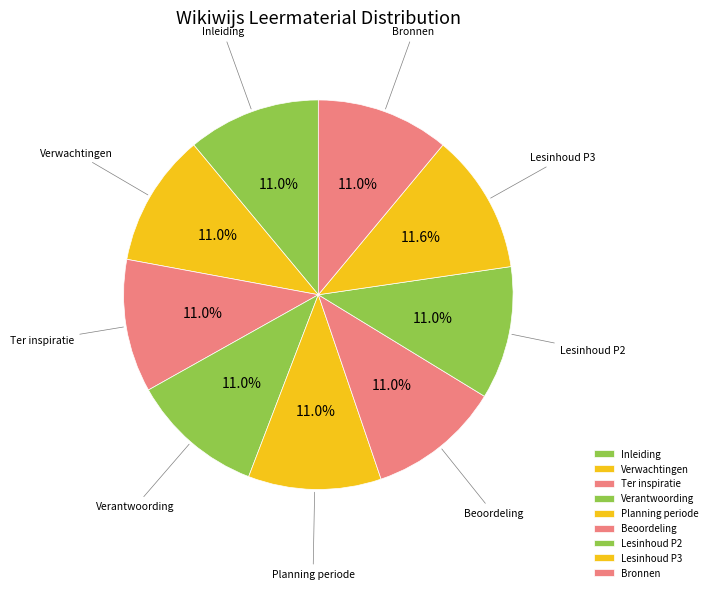

What is the largest slice in the pie chart?

Lesinhoud P3